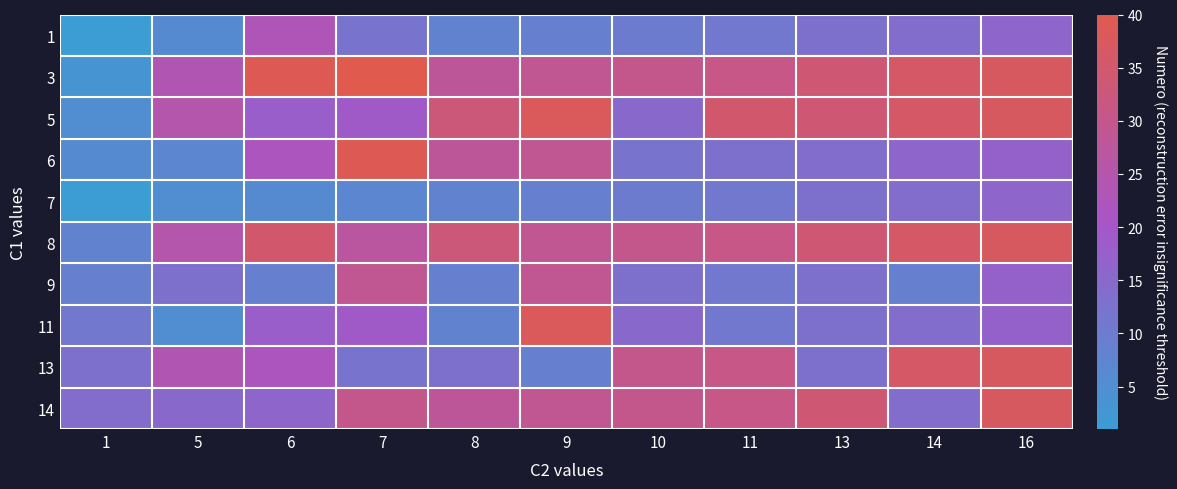

Which category has the lowest value across all series?

1